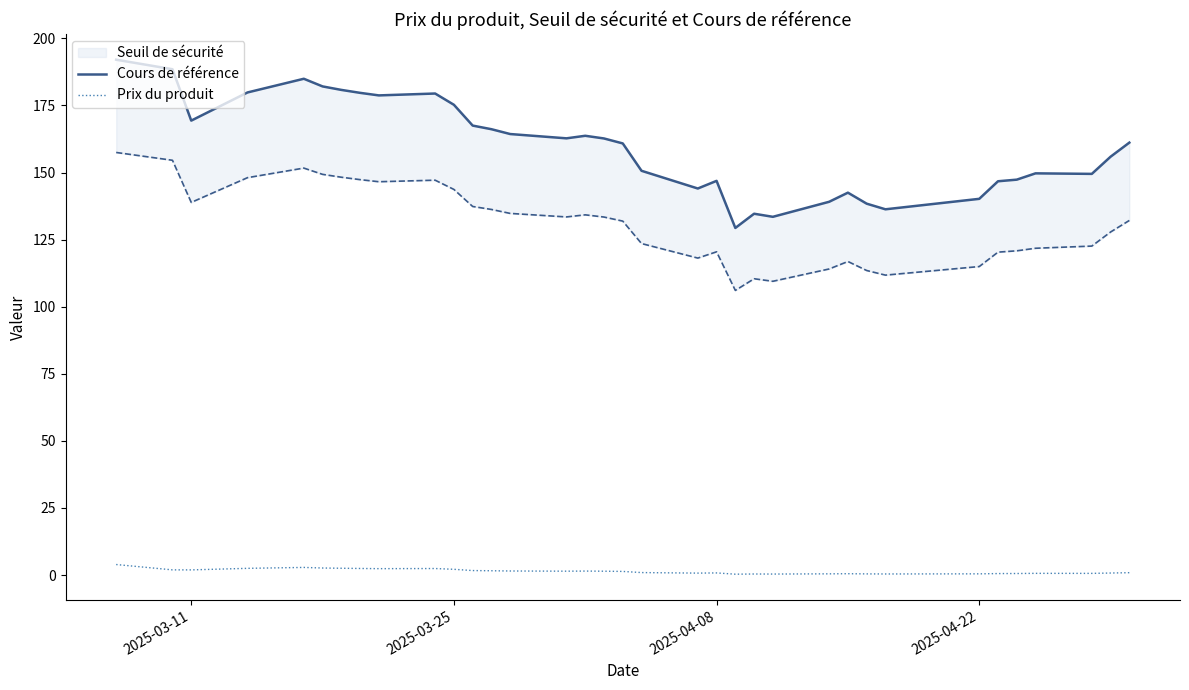

The Prix du produit series shows 1.9 at 2025-03-11. True or false?

True